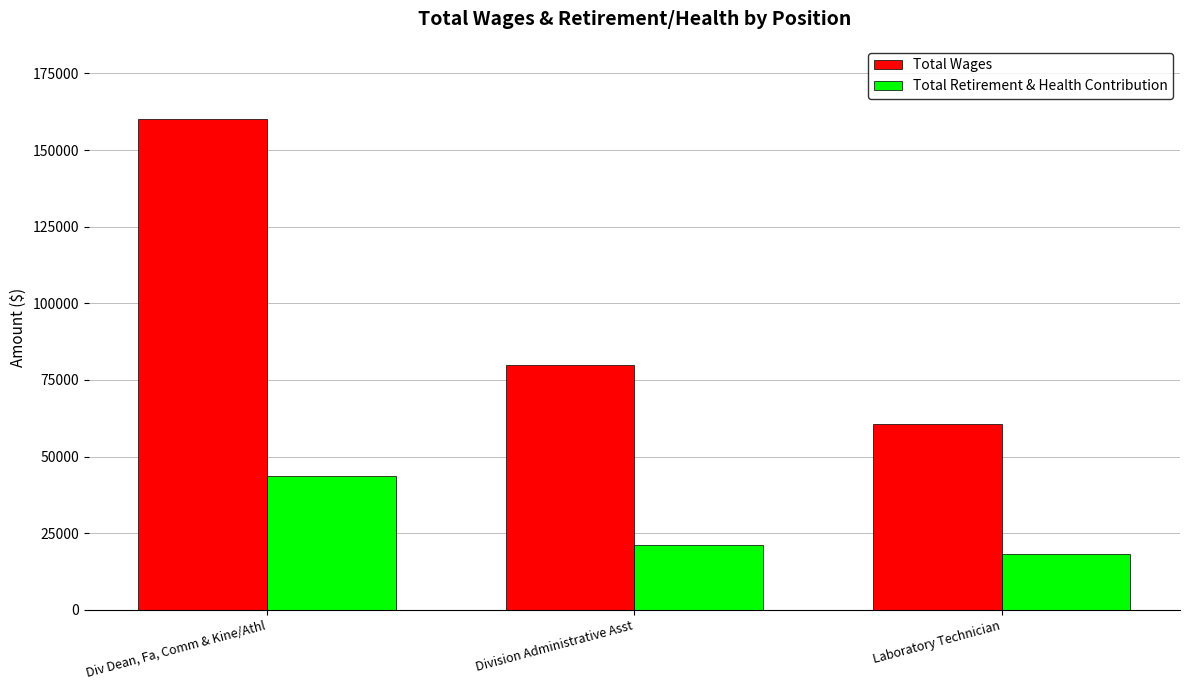

True or false: Total Retirement & Health Contribution has a value of 43757 at Div Dean, Fa, Comm & Kine/Athl.

True